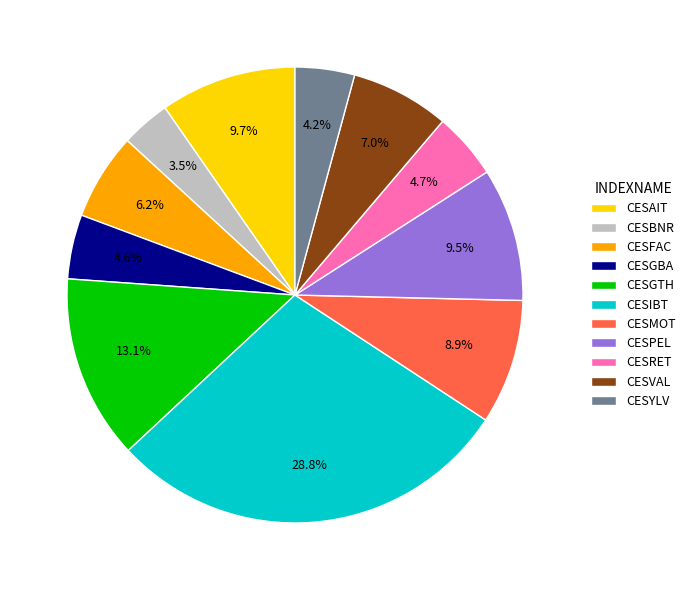

Between CESMOT and CESGBA, which is larger?

CESMOT